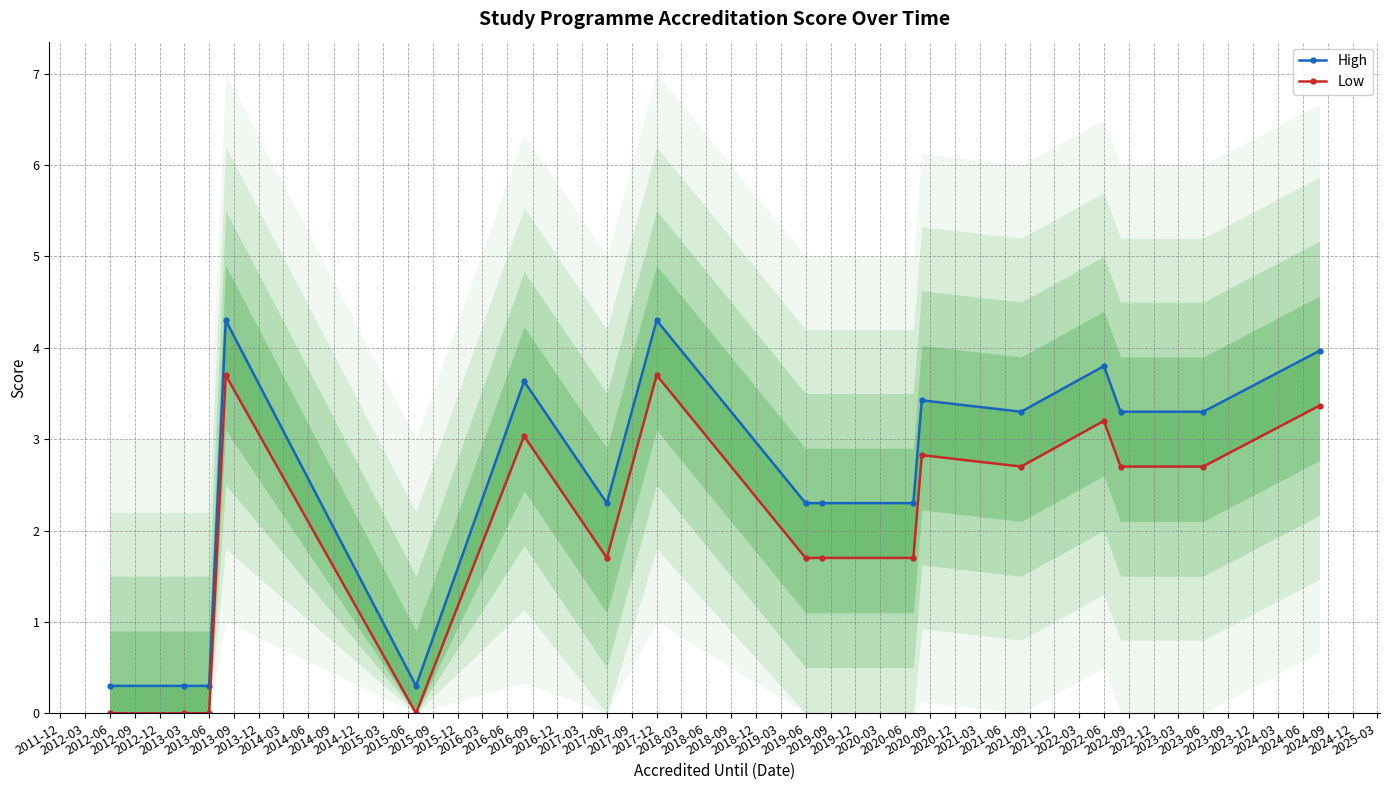

At how many categories does at least one series exceed 0?

17